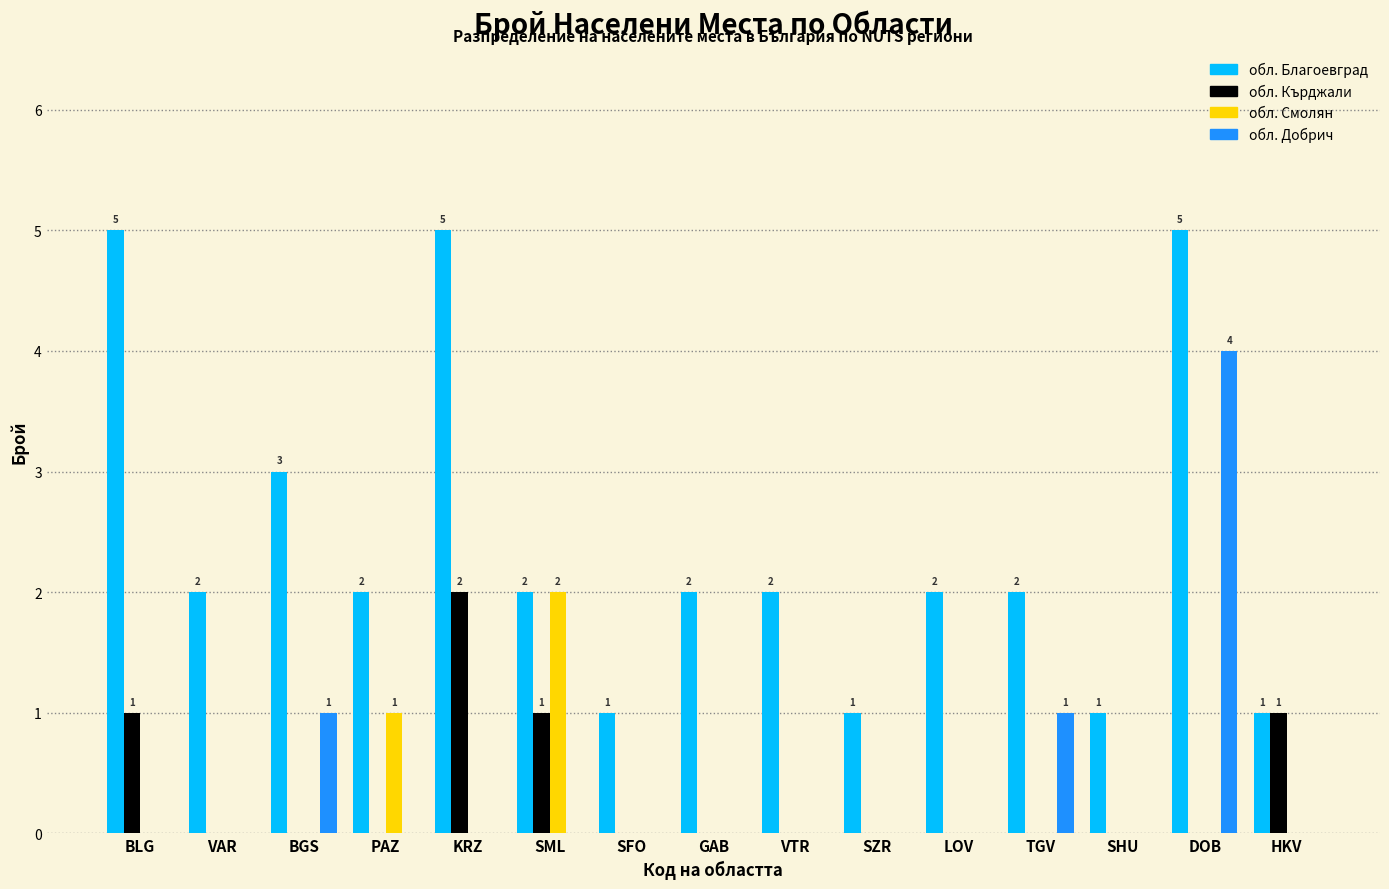

What is the total value across all series at DOB?

9